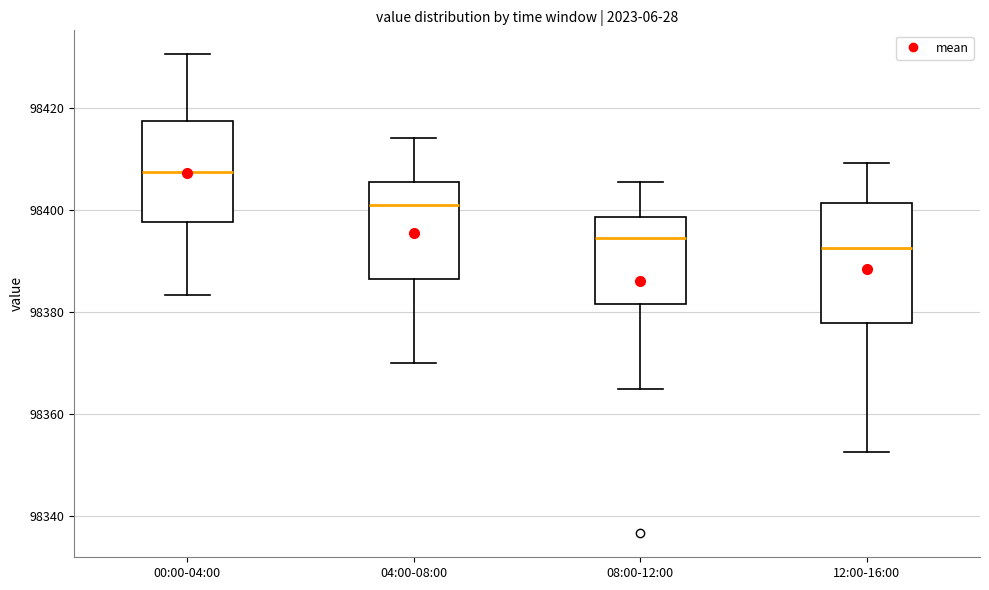

Where does the median line of the box for 00:00-04:00 sit on the y-axis? The values are not printed on the chart, so give them approximately, as read against the axis.

98408